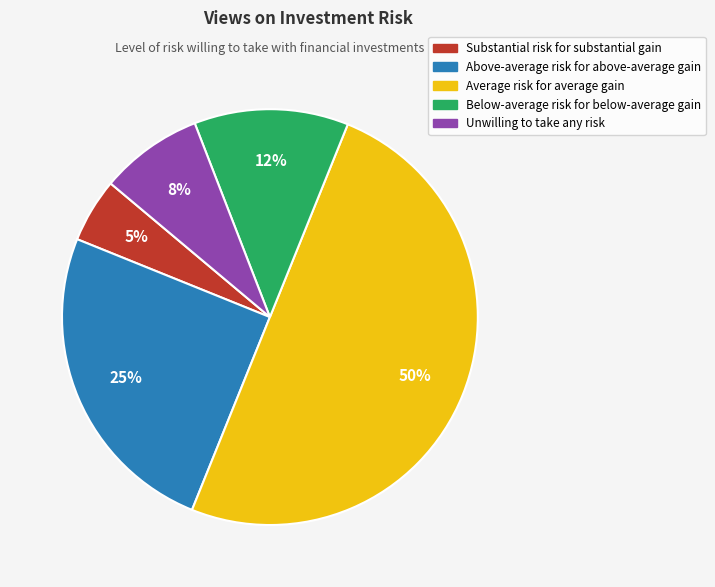

Which has a higher value, Below-average risk for below-average gain or Above-average risk for above-average gain?

Above-average risk for above-average gain